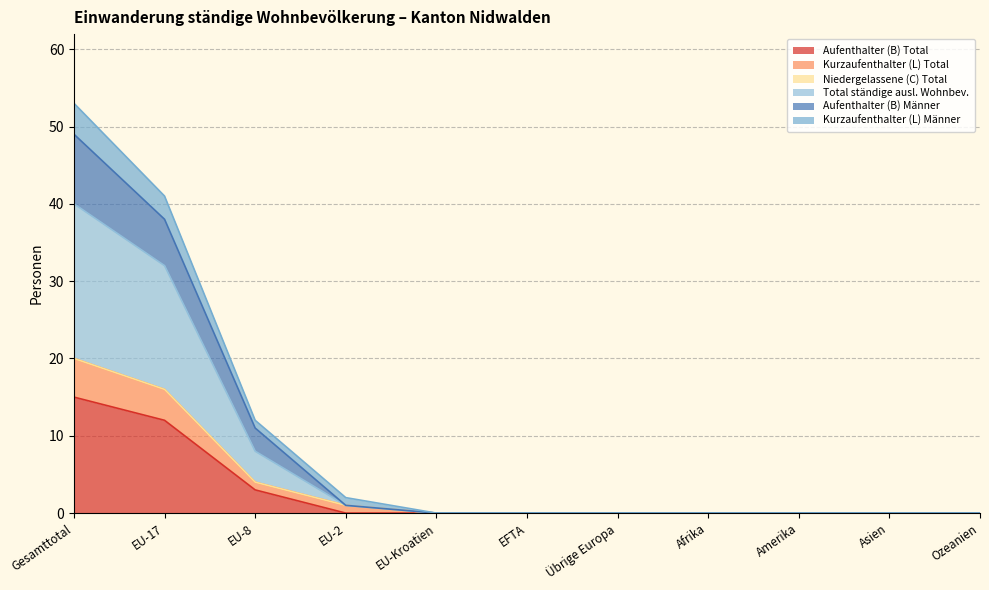

The value of Aufenthalter (B) Total at Ozeanien is 0. True or false?

True